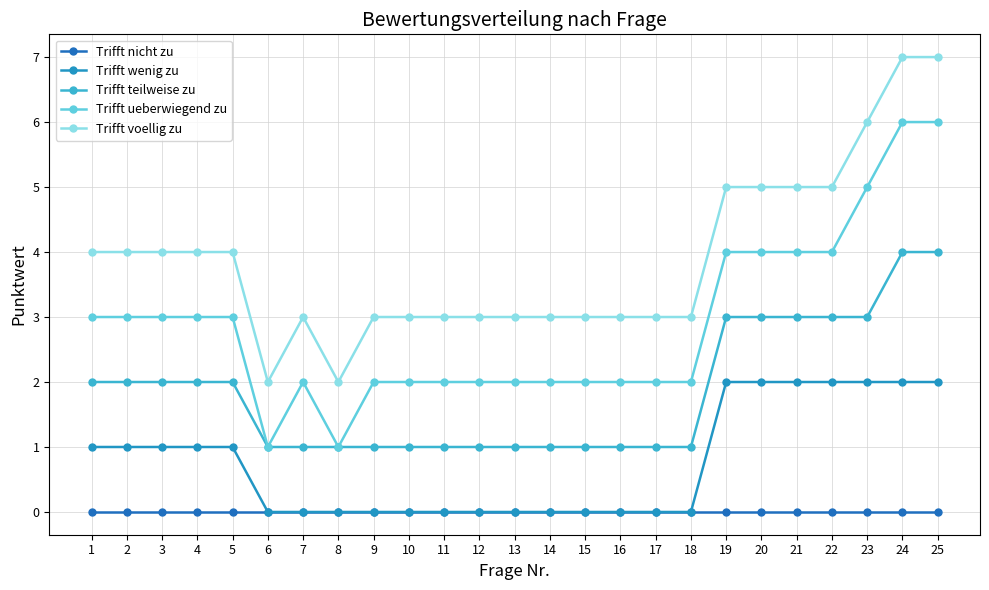

At how many categories does at least one series exceed 5?

3